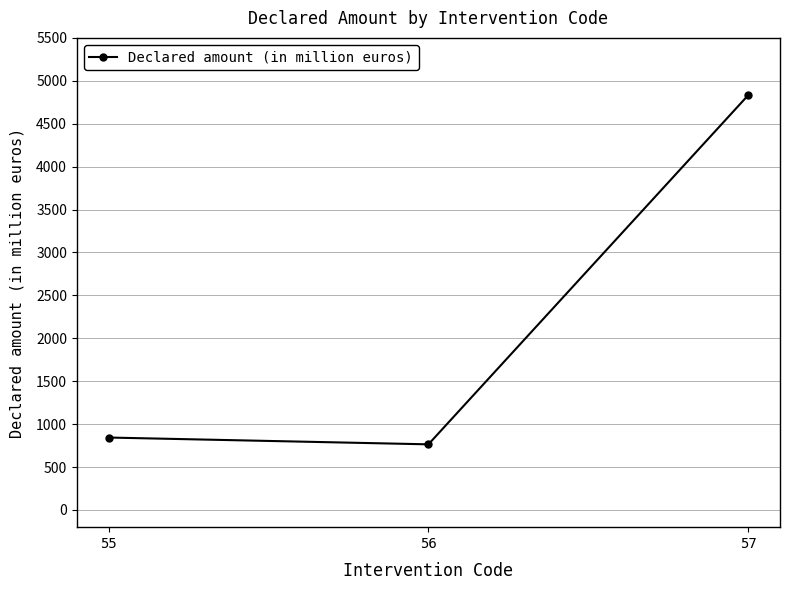

Rank the categories by value from lowest to highest.

56, 55, 57